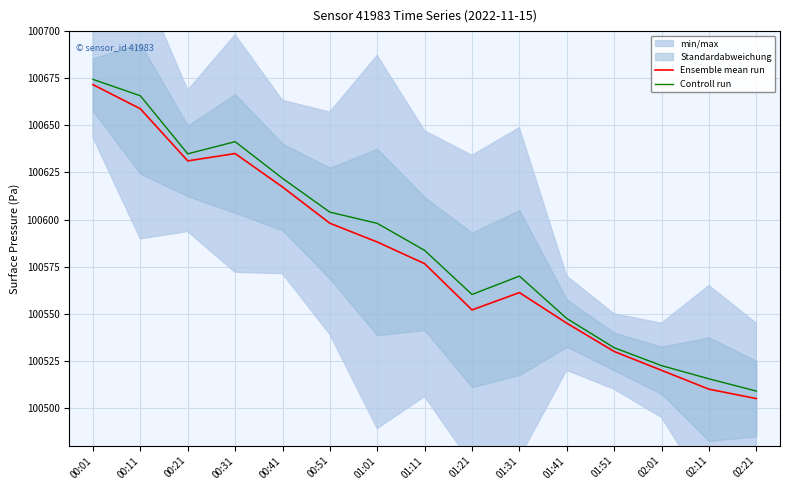

How many values in the Ensemble mean run series are below 100576?

7